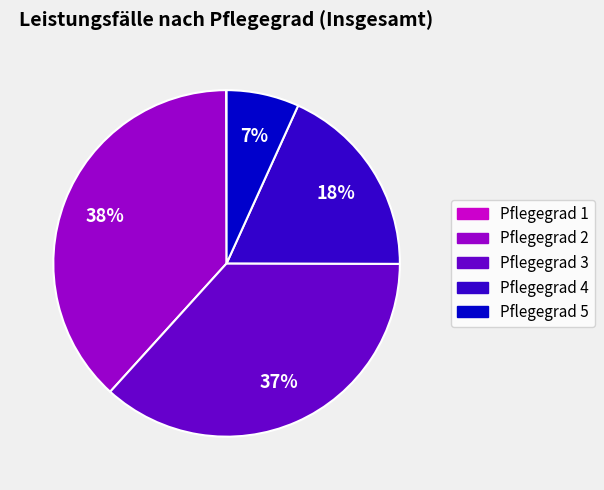

Do Pflegegrad 3 and Pflegegrad 2 together represent more than half of the pie?

Yes